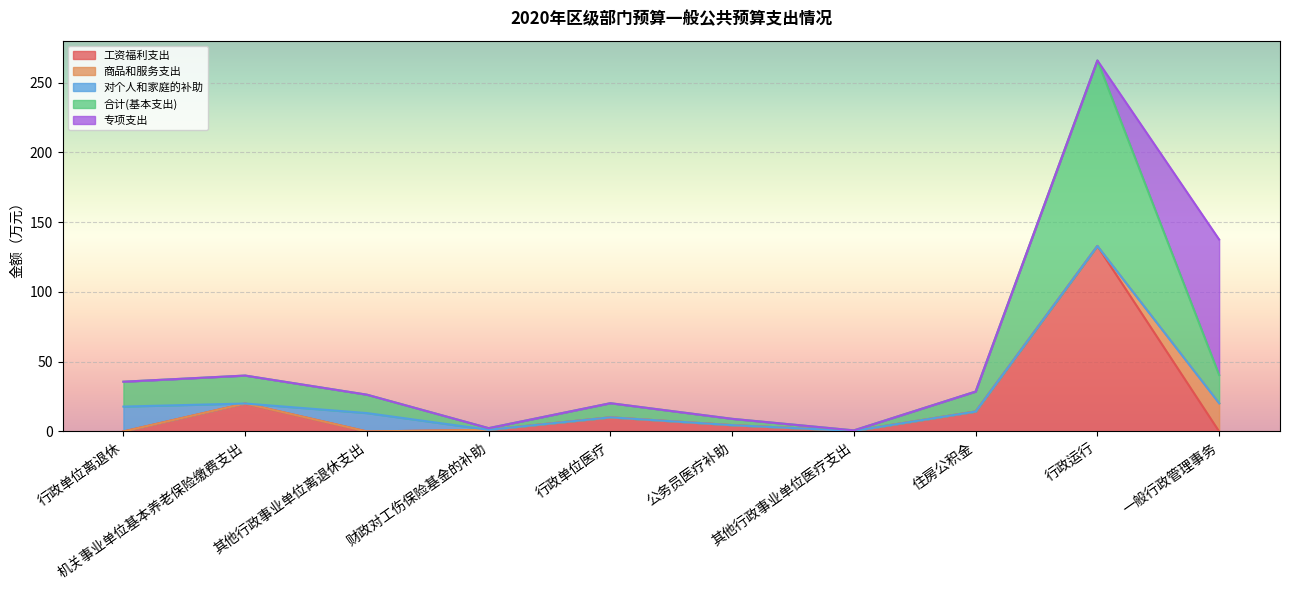

Which series has the largest total across all categories?

合计(基本支出)